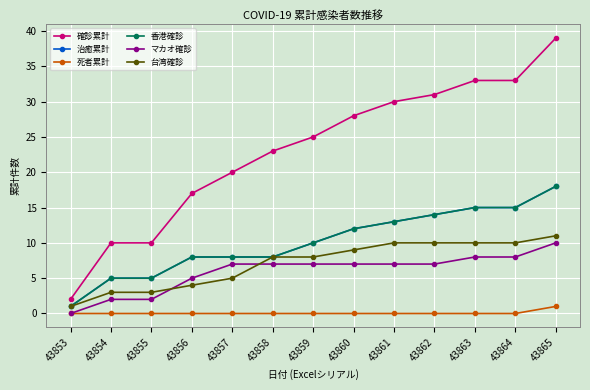

Reading left to right, transcribe all the data shown in this chart.

確診累計: 2	10	10	17	20	23	25	28	30	31	33	33	39
治癒累計: 1	5	5	8	8	8	10	12	13	14	15	15	18
死者累計: 0	0	0	0	0	0	0	0	0	0	0	0	1
香港確診: 1	5	5	8	8	8	10	12	13	14	15	15	18
マカオ確診: 0	2	2	5	7	7	7	7	7	7	8	8	10
台湾確診: 1	3	3	4	5	8	8	9	10	10	10	10	11